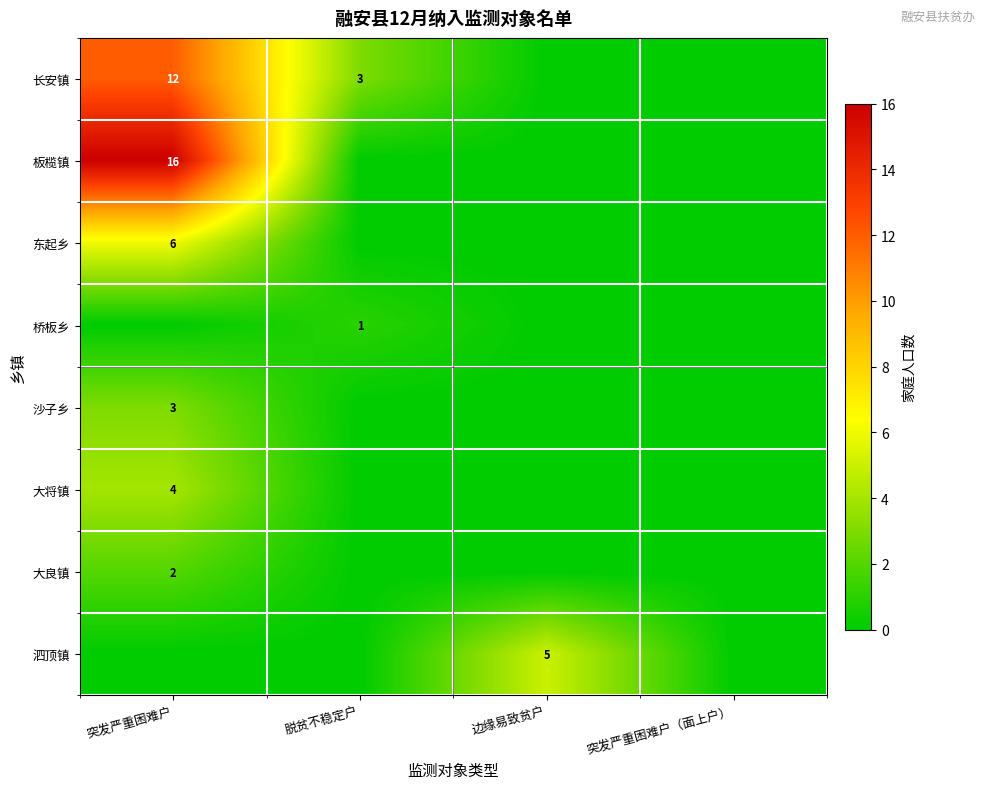

The value of 沙子乡 at 突发严重困难户 is 3. True or false?

True